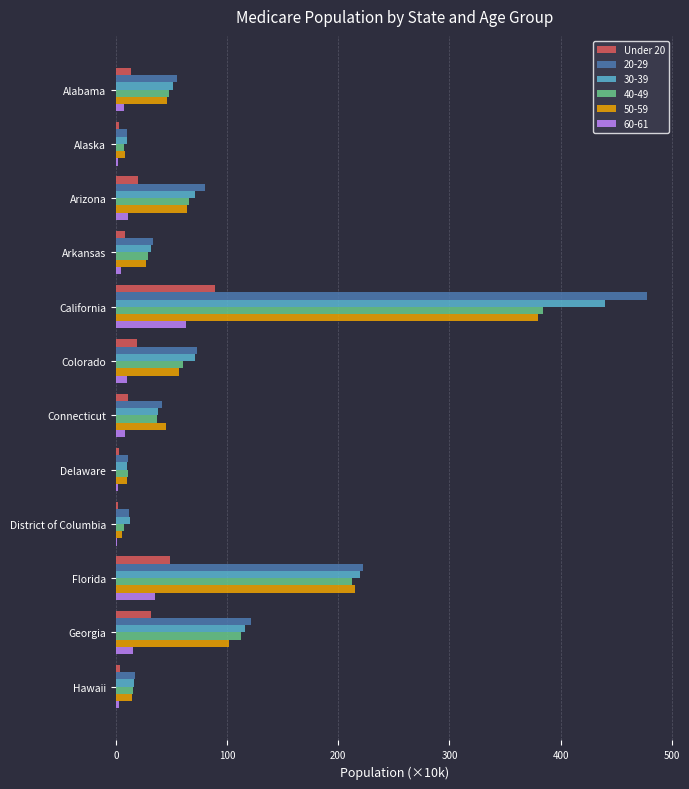

At which label does 60-61 reach its peak?

California